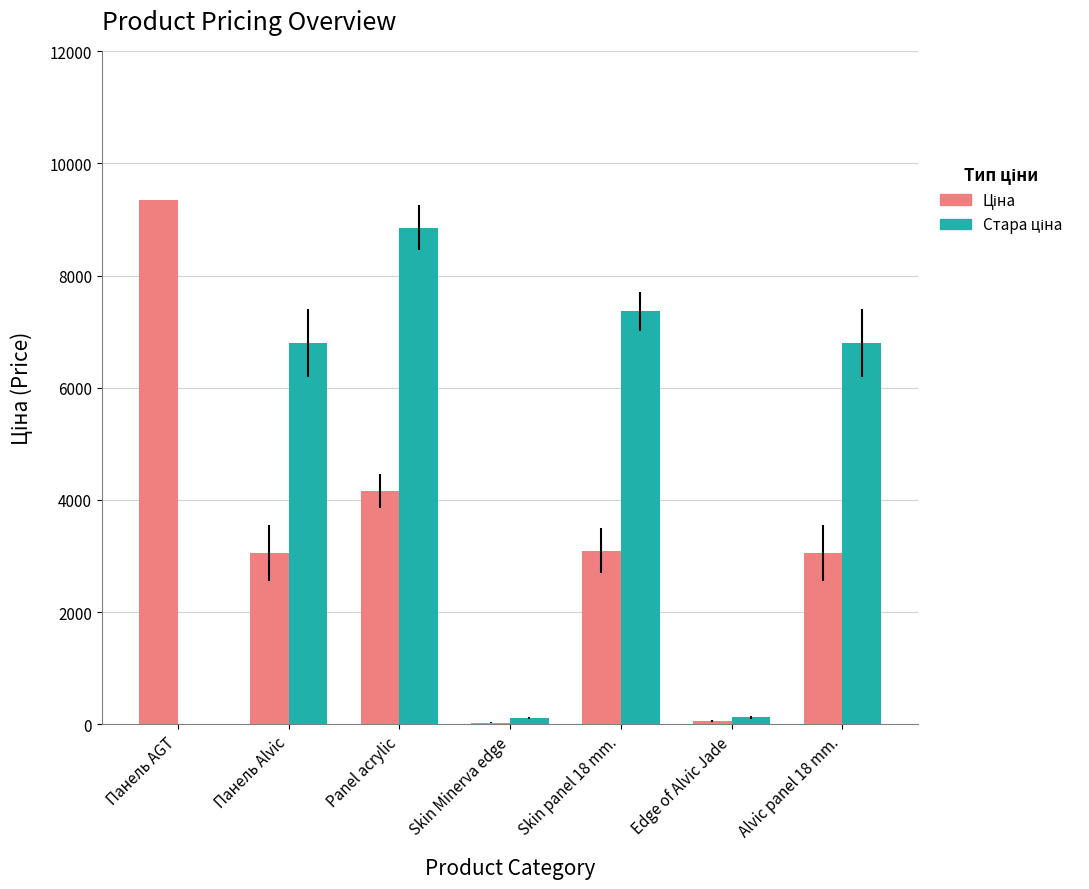

What is the maximum value shown in the chart?

9342.0